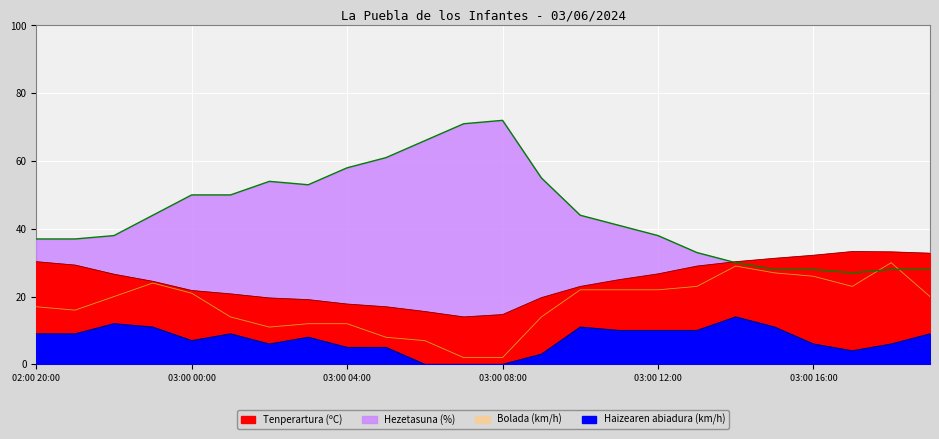

What is the label of the 19th point from the left?

03:00 14:00